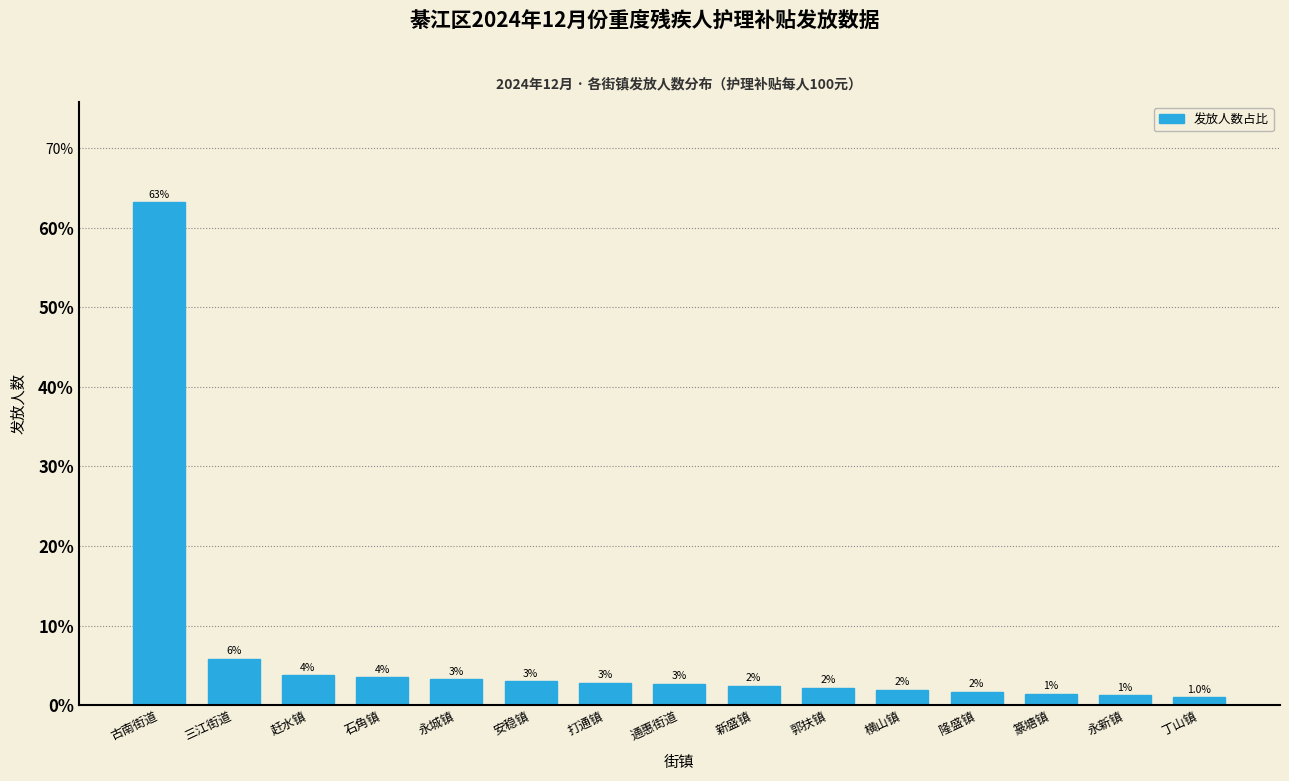

List the labels in order of value, largest first.

古南街道, 三江街道, 赶水镇, 石角镇, 永城镇, 安稳镇, 打通镇, 通惠街道, 新盛镇, 郭扶镇, 横山镇, 隆盛镇, 篆塘镇, 永新镇, 丁山镇